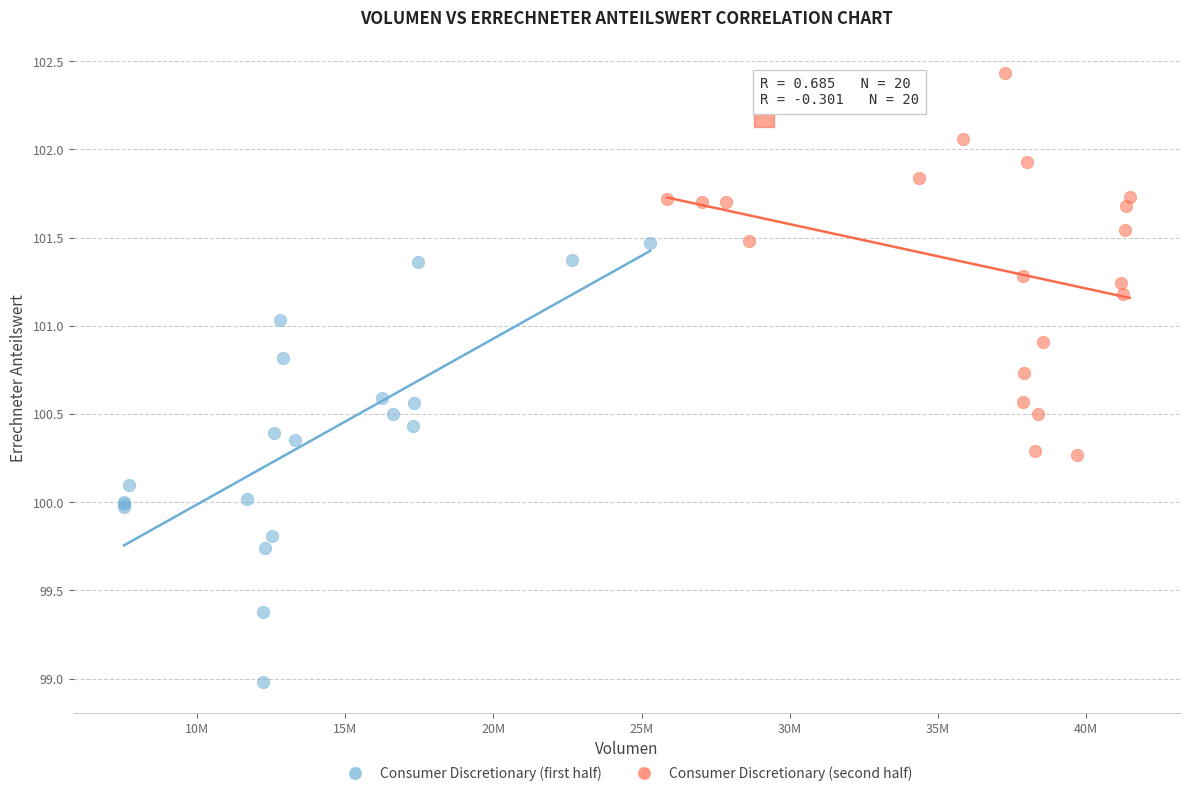

What are all the series names shown in the legend?

Consumer Discretionary (first half), Consumer Discretionary (second half)